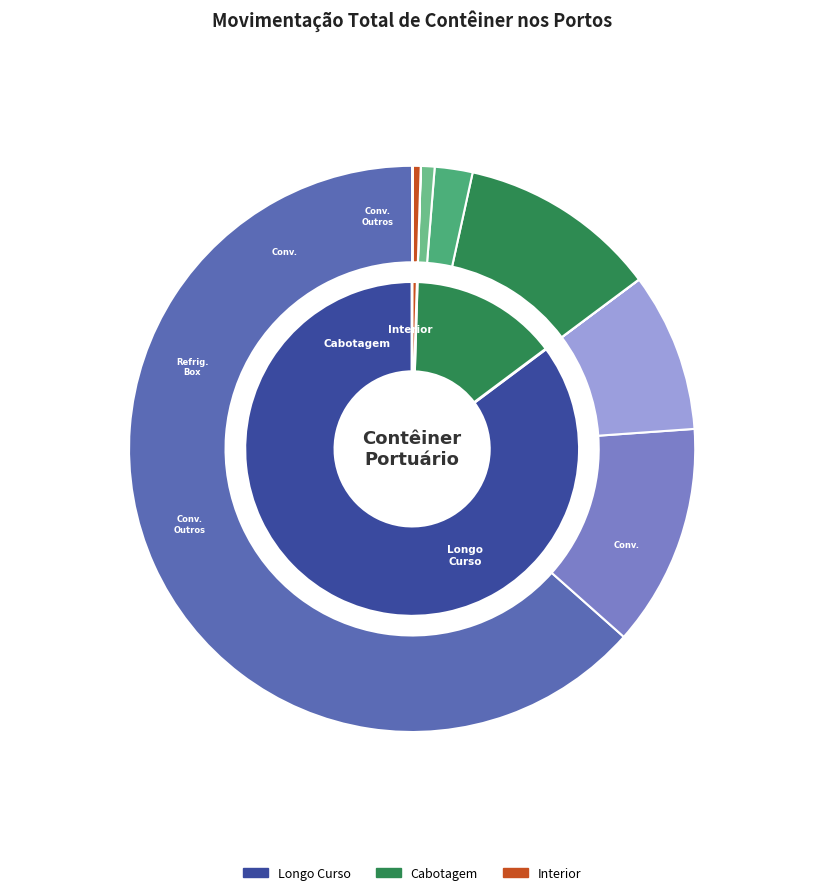

Count the number of slices in the pie.

3